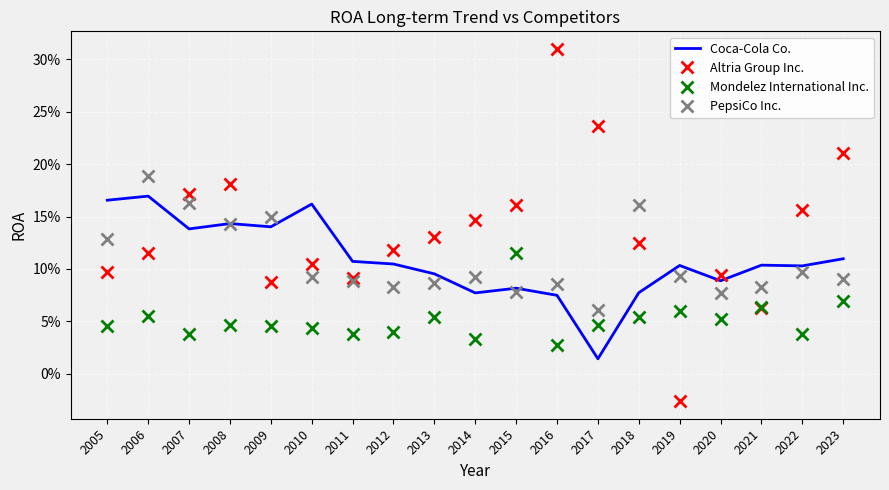

Which series has the largest total across all categories?

Altria Group Inc.